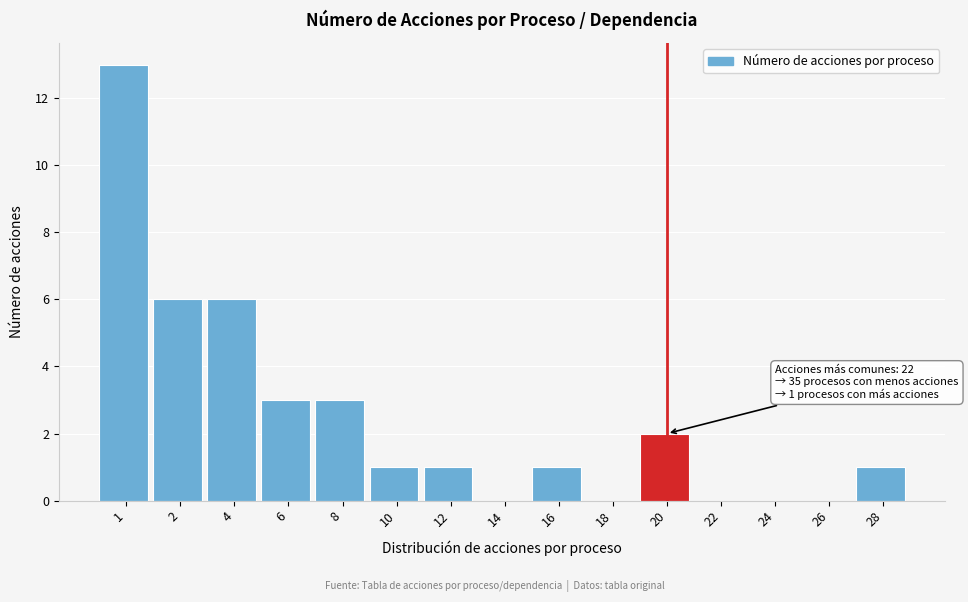

Reading left to right, what are all the values shown in this chart?

1=13	2=6	4=6	6=3	8=3	10=1	12=1	14=0	16=1	18=0	20=2	22=0	24=0	26=0	28=1